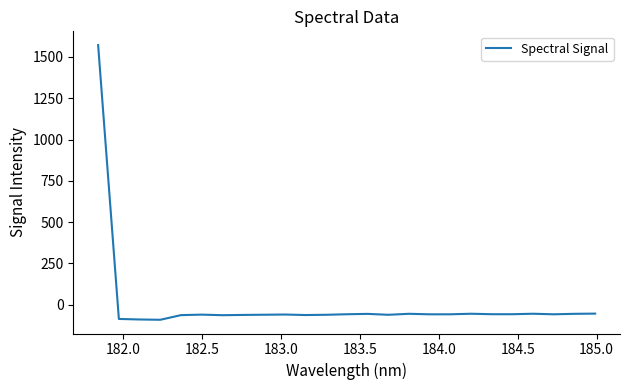

What is the smallest value displayed?

-90.7